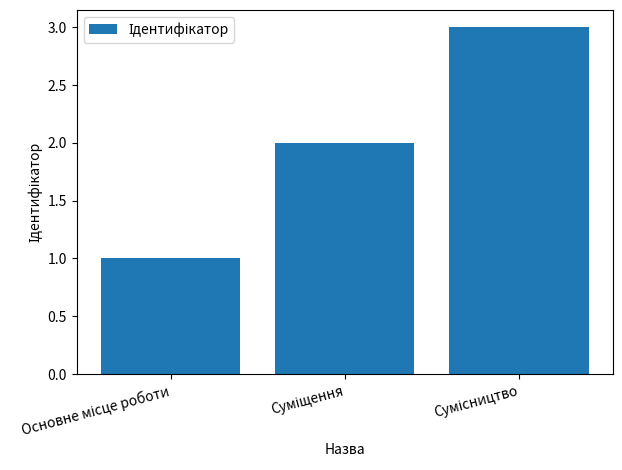

What is the maximum value shown in the chart?

3